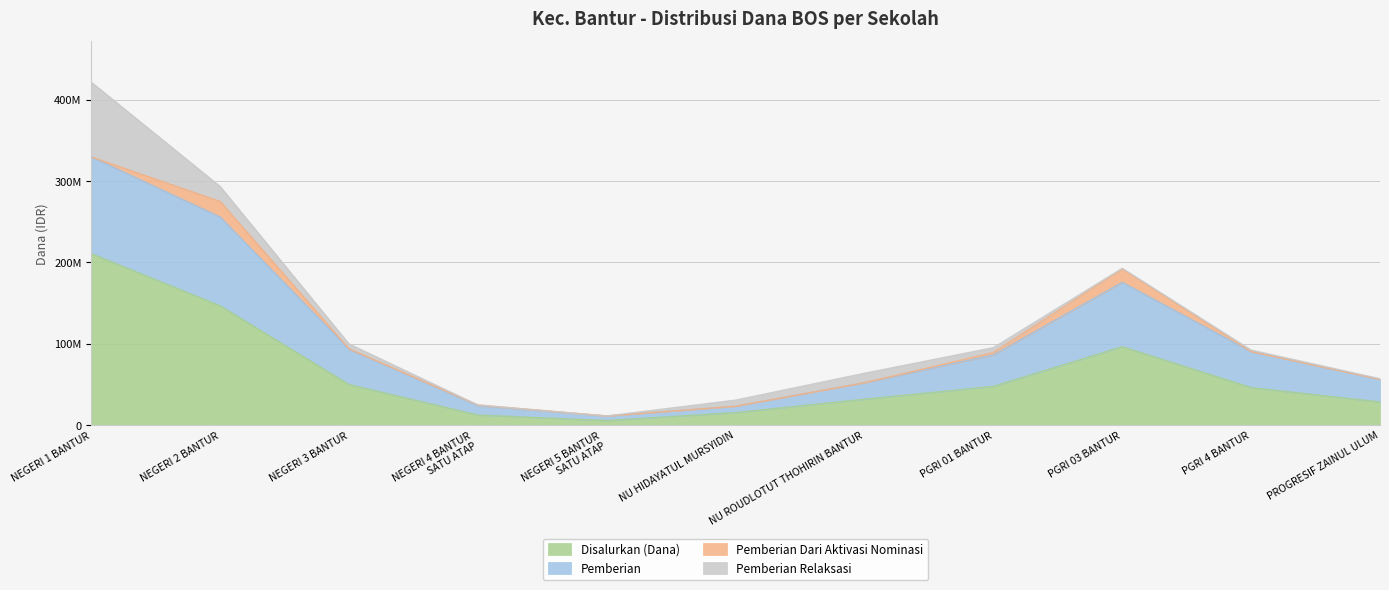

True or false: Pemberian and Disalurkan (Dana) intersect in this chart.

False